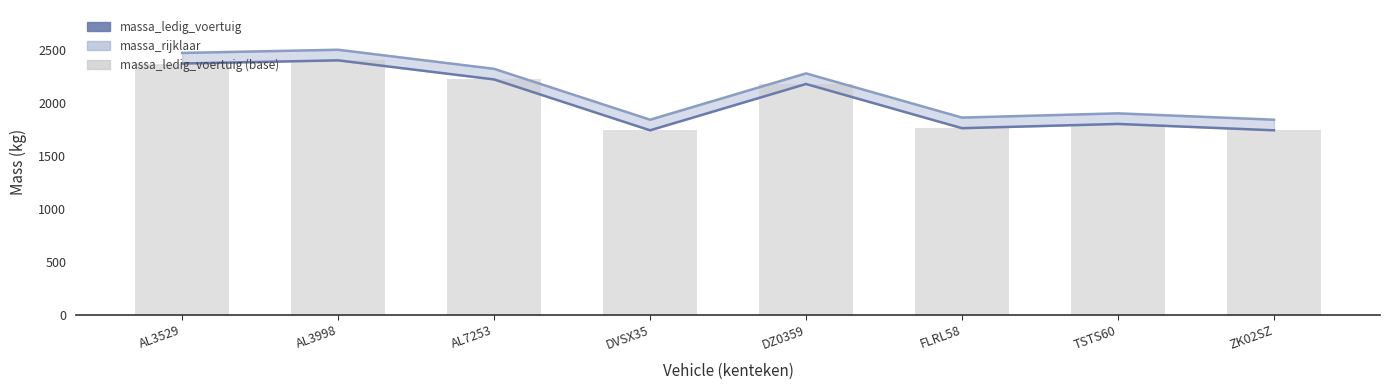

How many values in the massa_ledig_voertuig (base) series are below 2177?

4